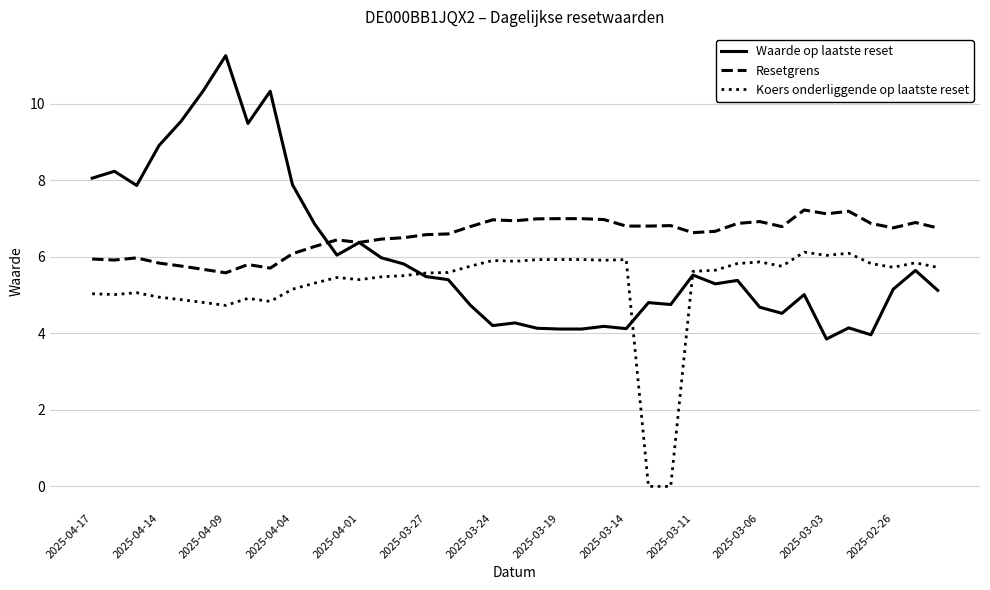

Which series has the widest spread of values?

Waarde op laatste reset